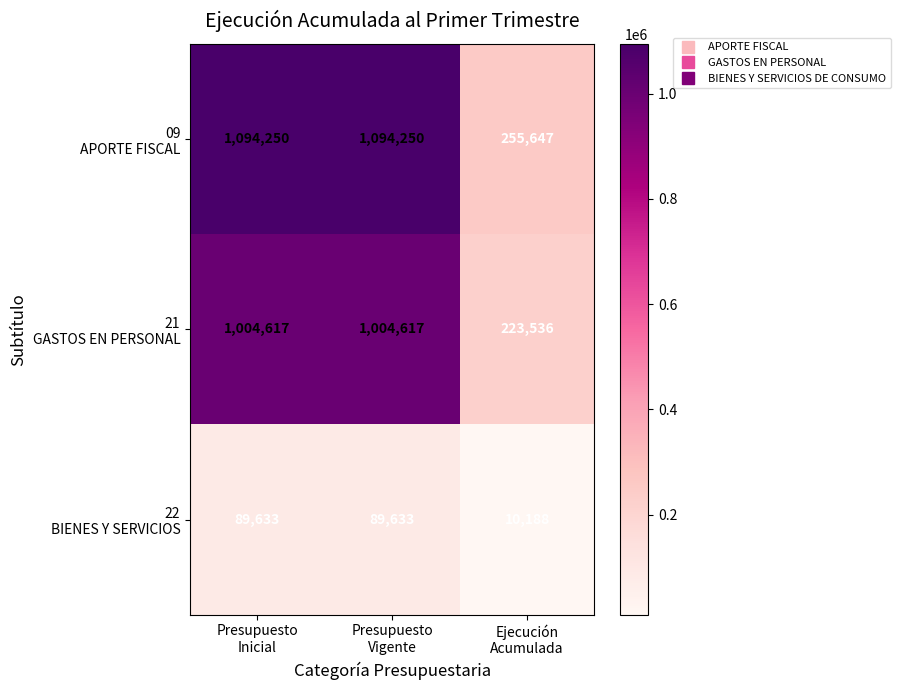

What is the smallest value displayed?

10188